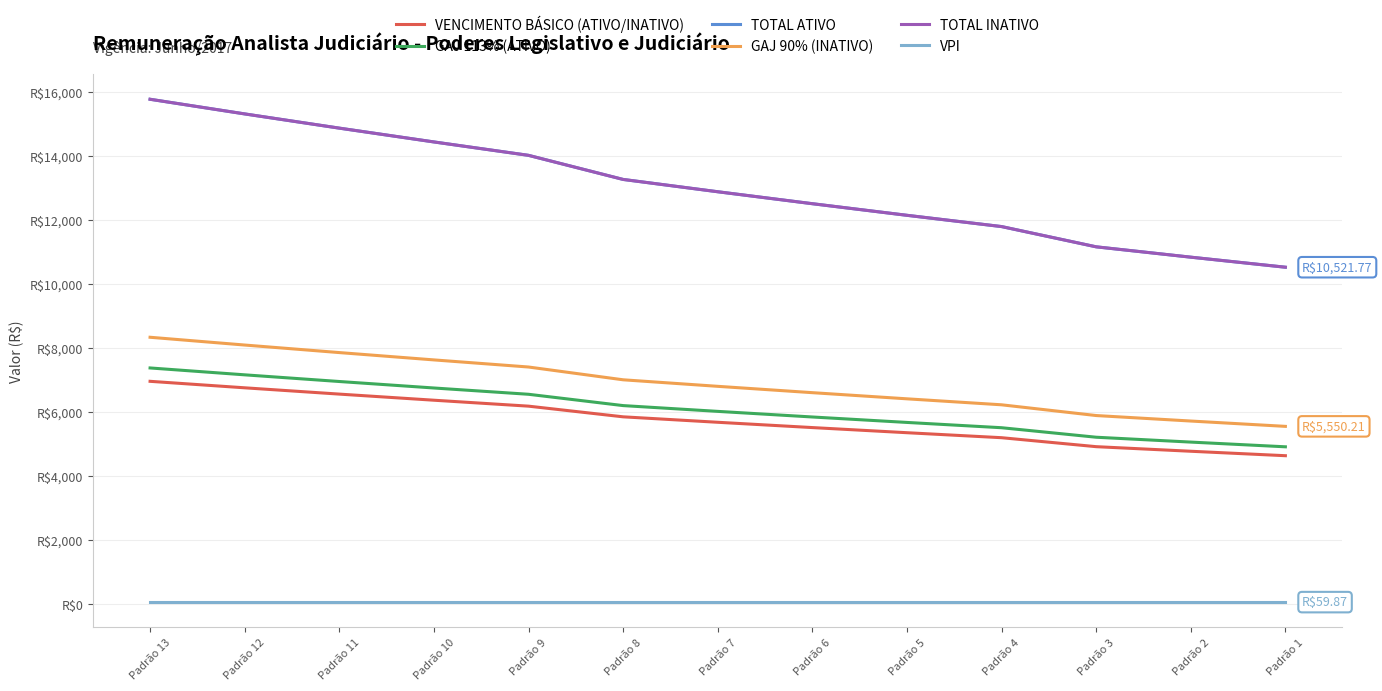

Does the chart have visible grid lines?

Yes